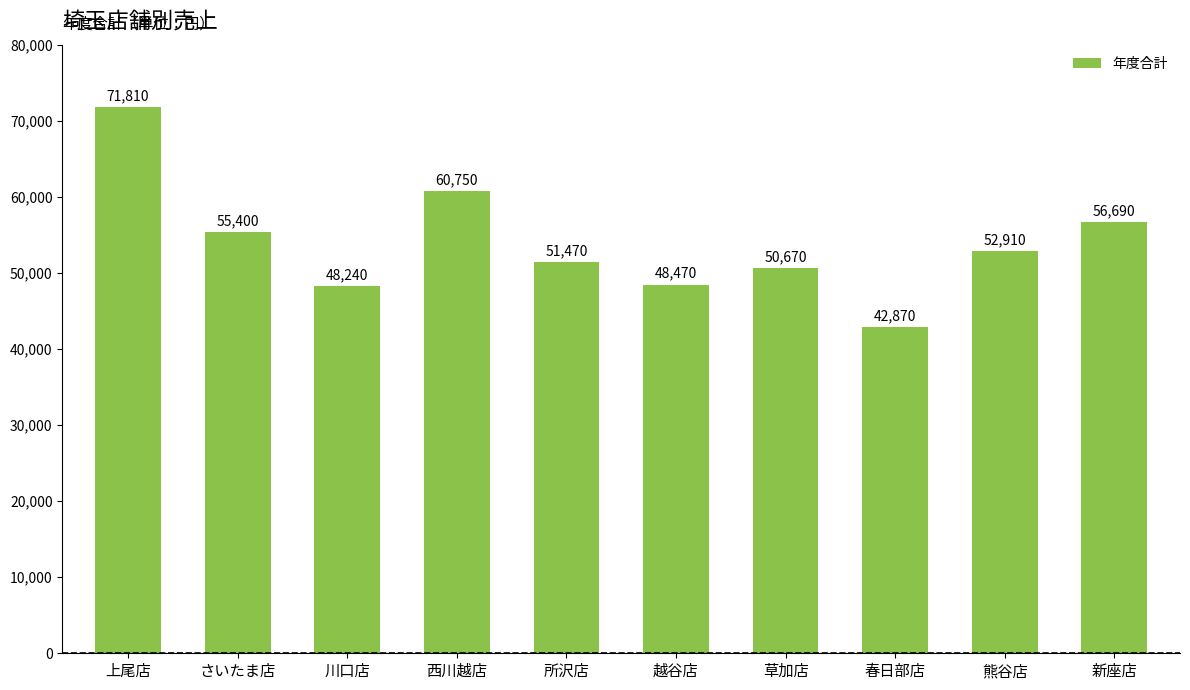

What is the label of the 8th bar from the right?

川口店